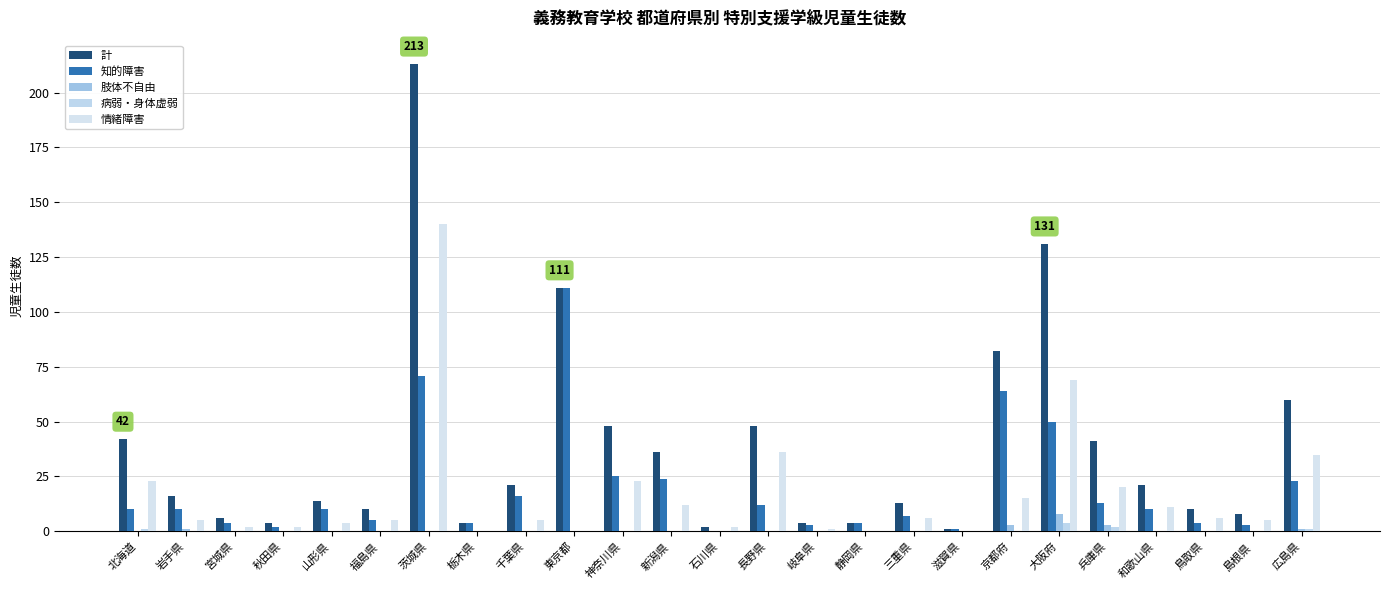

Which series has the largest range (max minus min)?

計